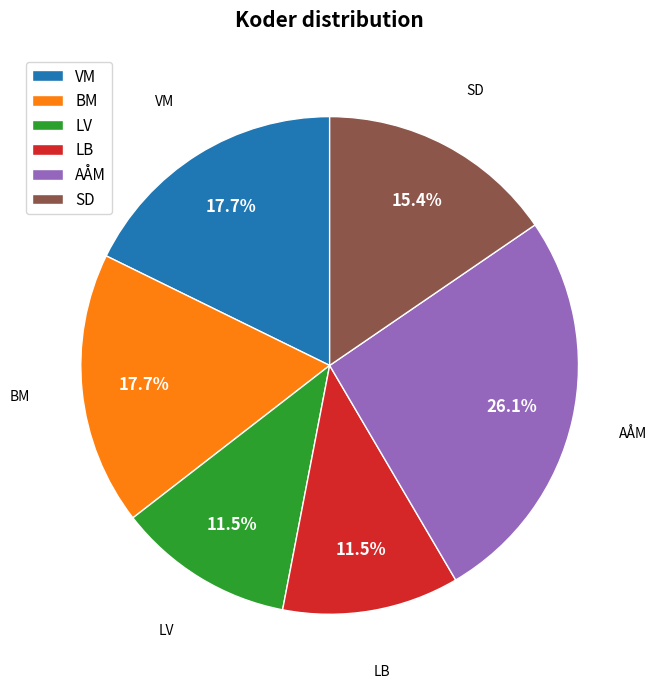

Does any single category account for the majority?

No